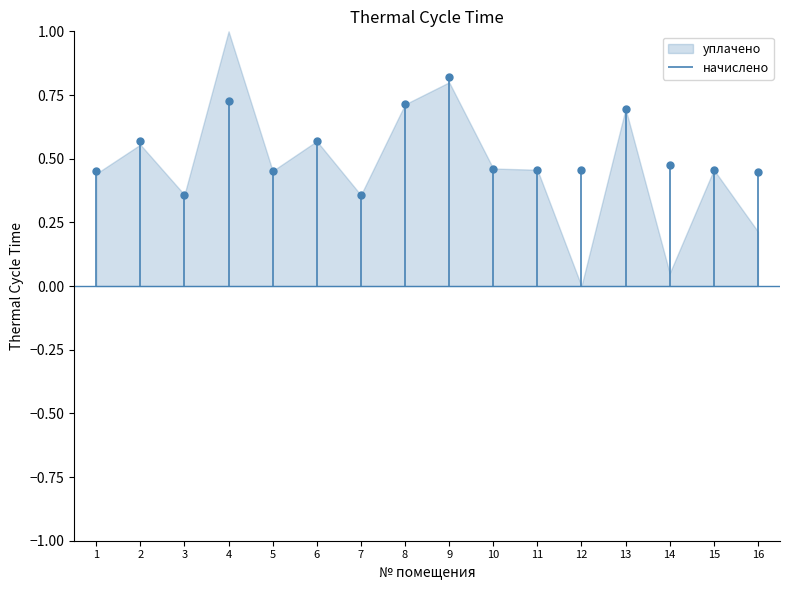

Reading left to right, list all the values displayed in this chart.

1=0.5	2=0.6	3=0.4	4=0.7	5=0.5	6=0.6	7=0.4	8=0.7	9=0.8	10=0.5	11=0.5	12=0.5	13=0.7	14=0.5	15=0.5	16=0.4